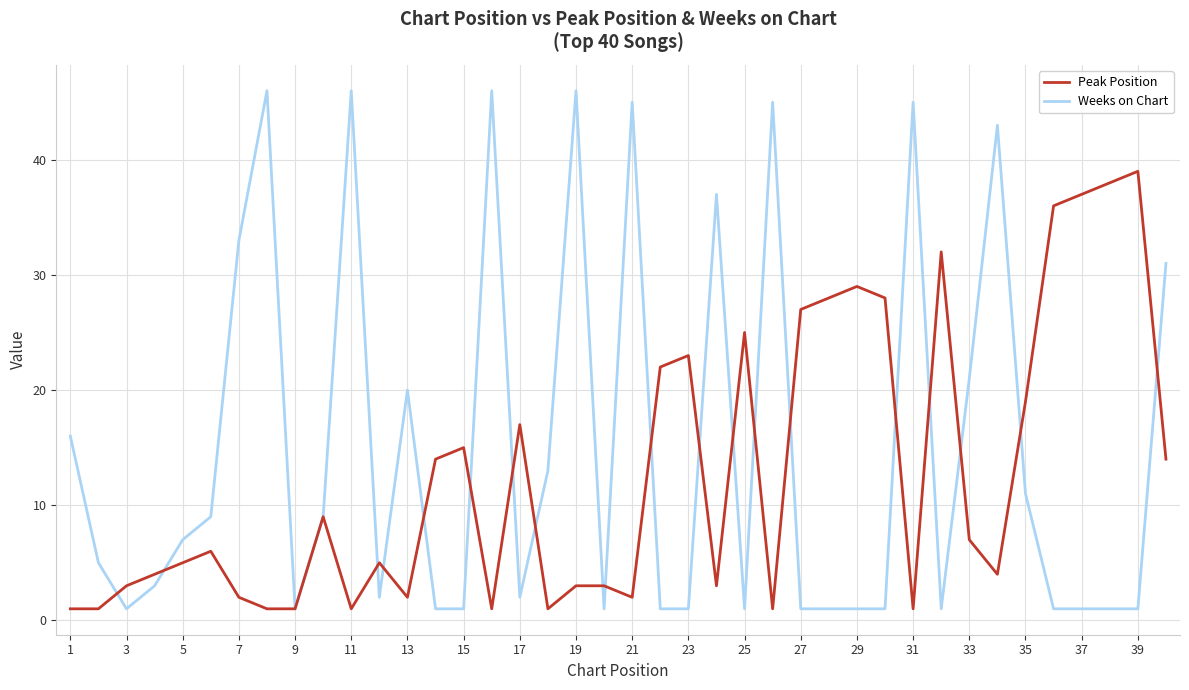

List the series in order of their overall mean, lowest first.

Peak Position, Weeks on Chart